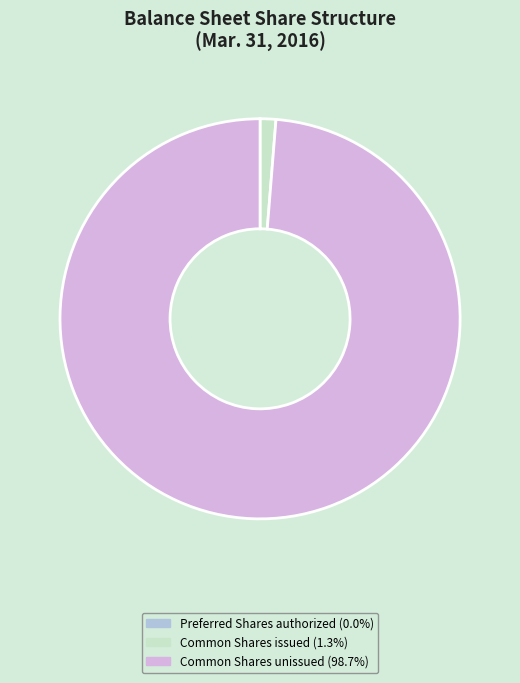

Is there a majority slice in this chart?

Yes